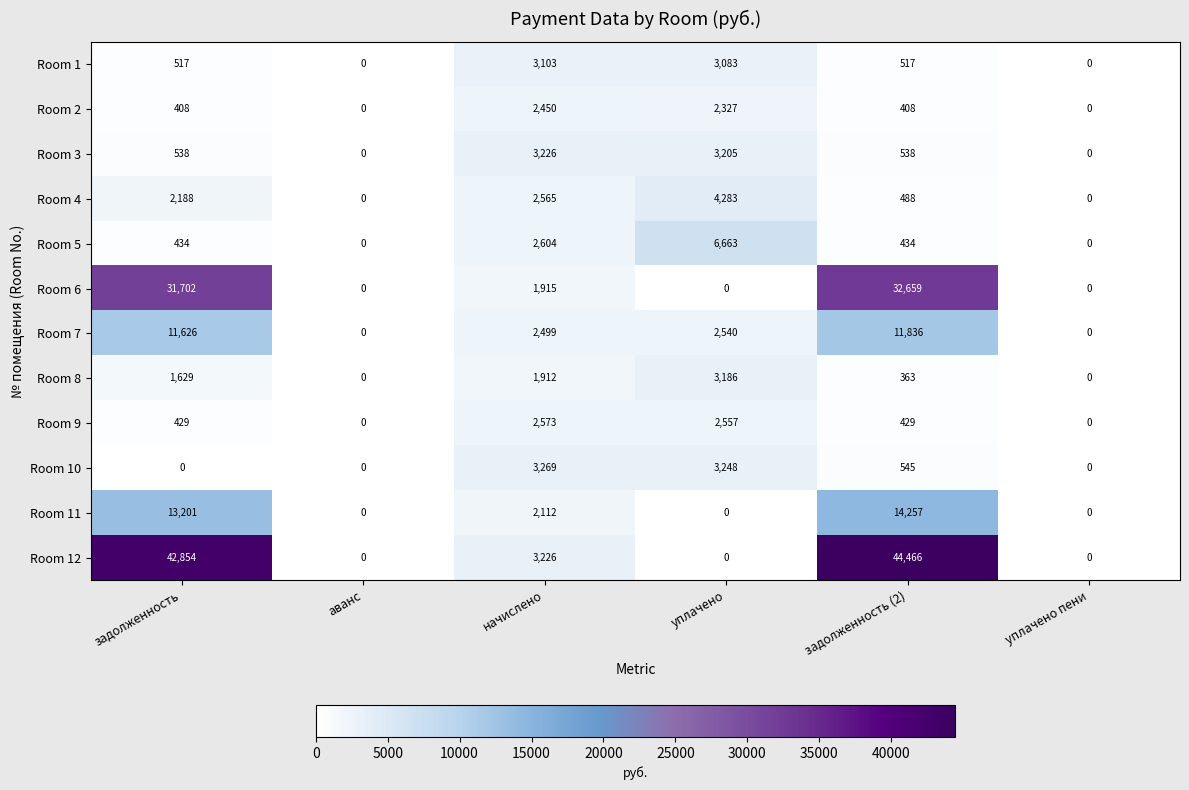

The Room 1 series shows -2134 at уплачено пени. True or false?

False